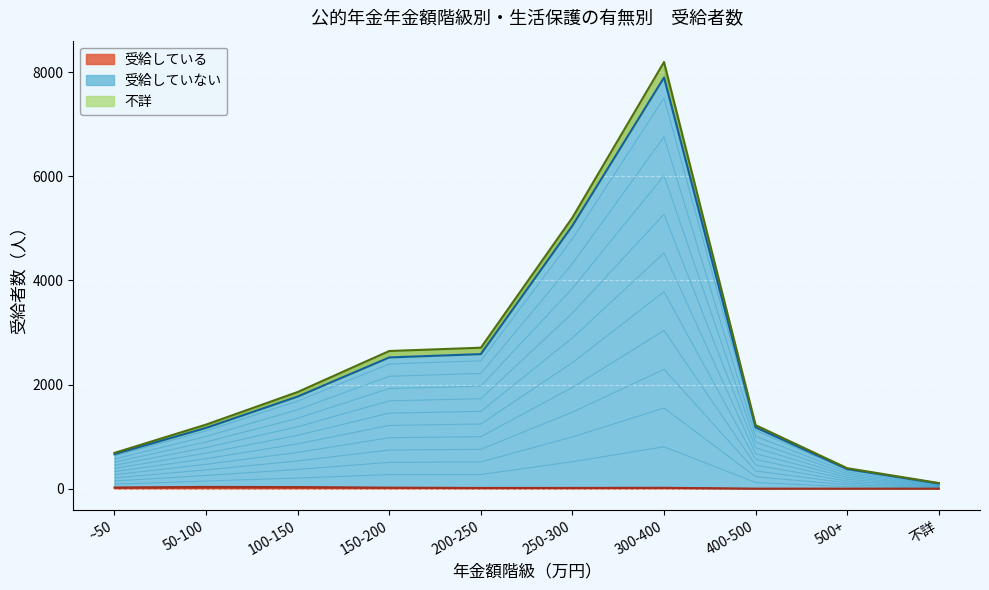

How many lines are shown in the chart?

3